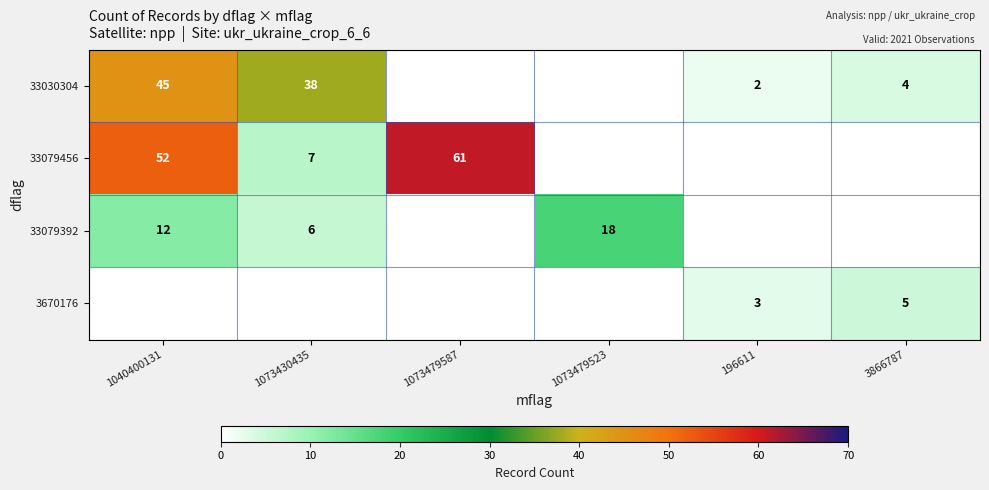

Is the value of 33079456 at 1073430435 greater than the value of 33030304 at 1040400131?

No